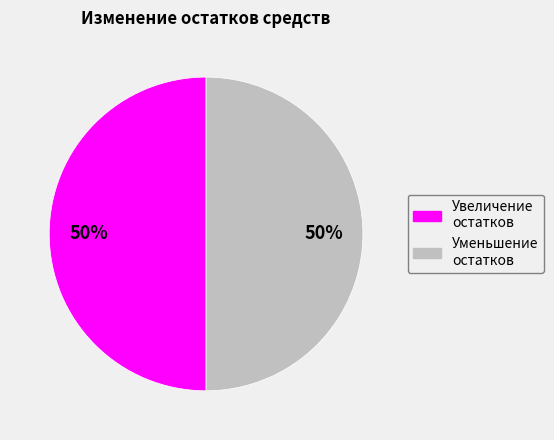

Approximately how many times larger is the value at Увеличение остатков compared to Уменьшение остатков?

1.0